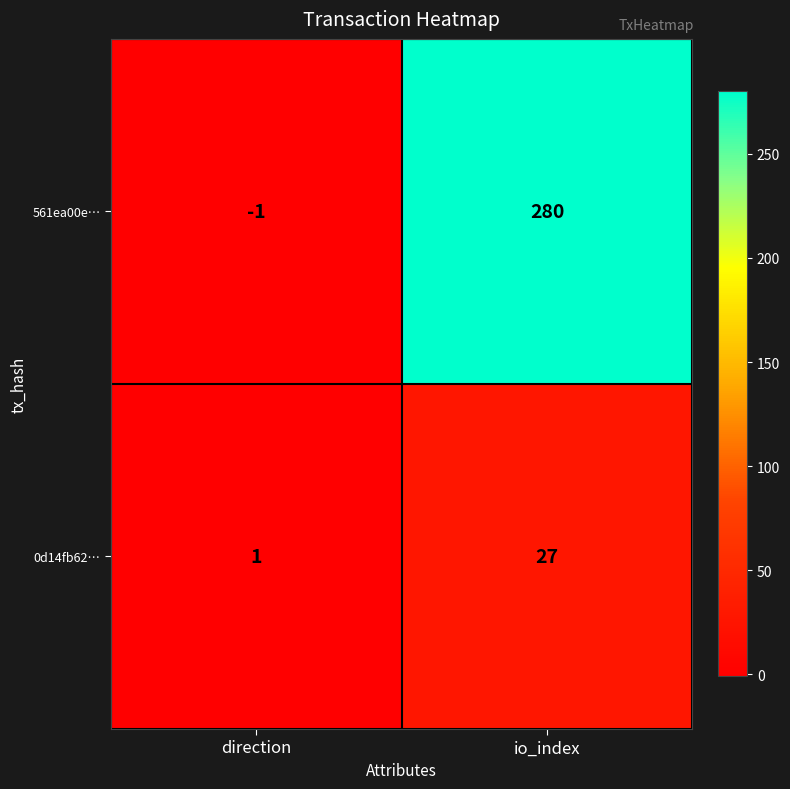

How many negative values does the 561ea00e… series have?

1